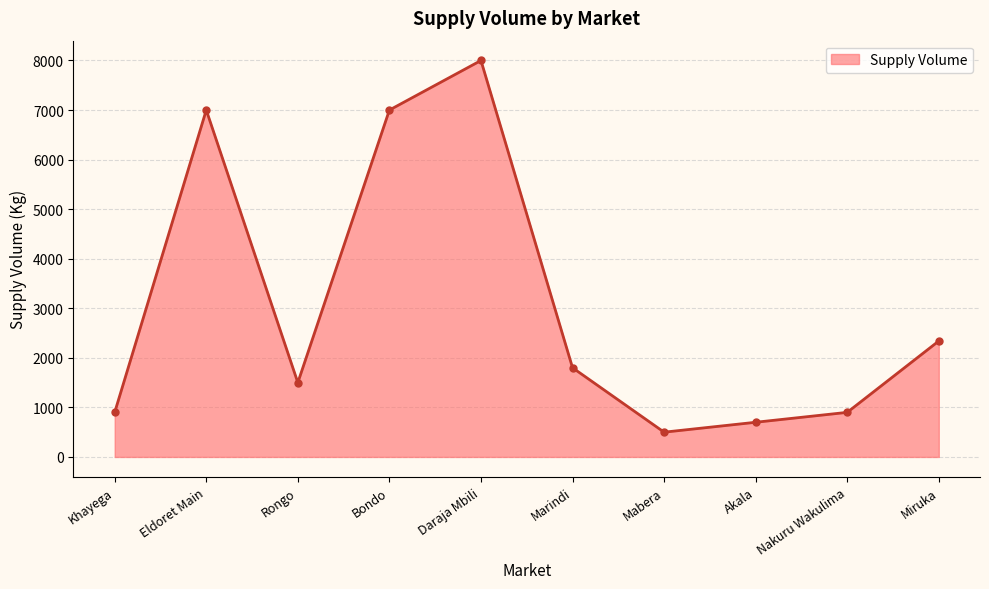

How many values are below 1800?

5